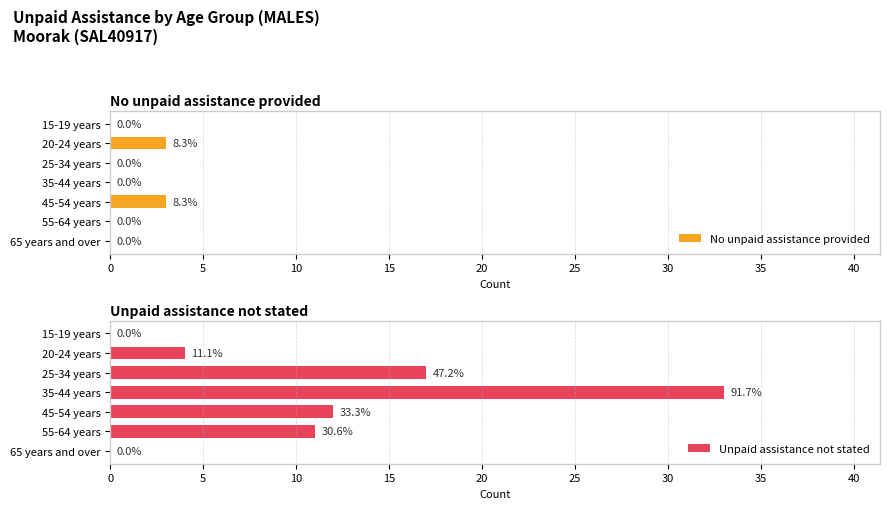

What is the difference between the No unpaid assistance provided values at 20-24 years and 65 years and over?

3